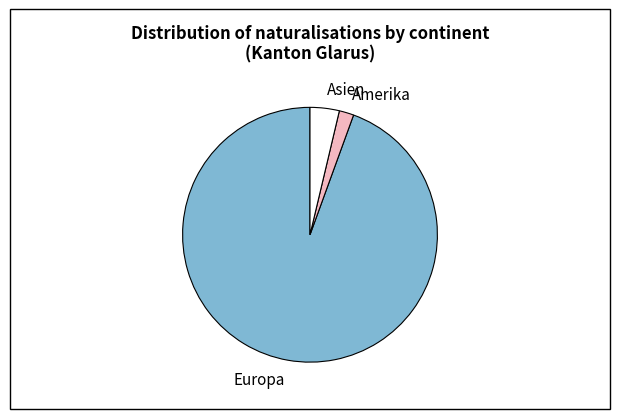

What is the ratio of the value at Europa to the value at Asien?

25.5